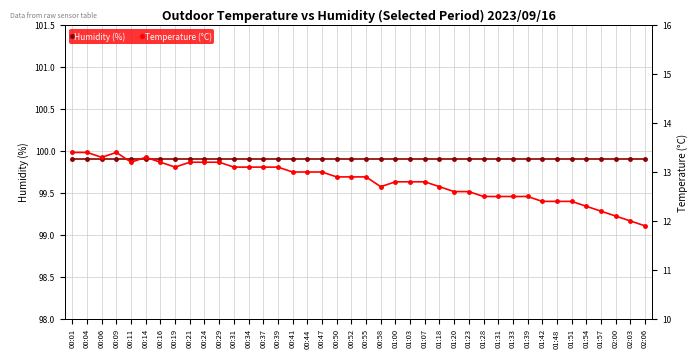

True or false: Humidity (%) and Temperature (°C) cross at least once.

False